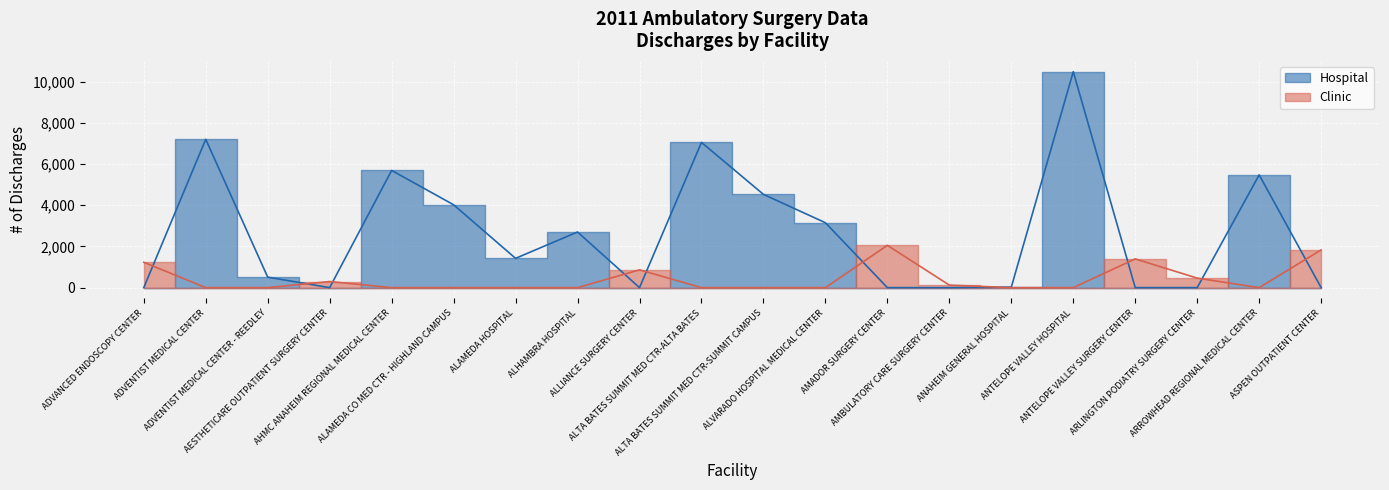

The value of Hospital at ALHAMBRA HOSPITAL is 1022. True or false?

False